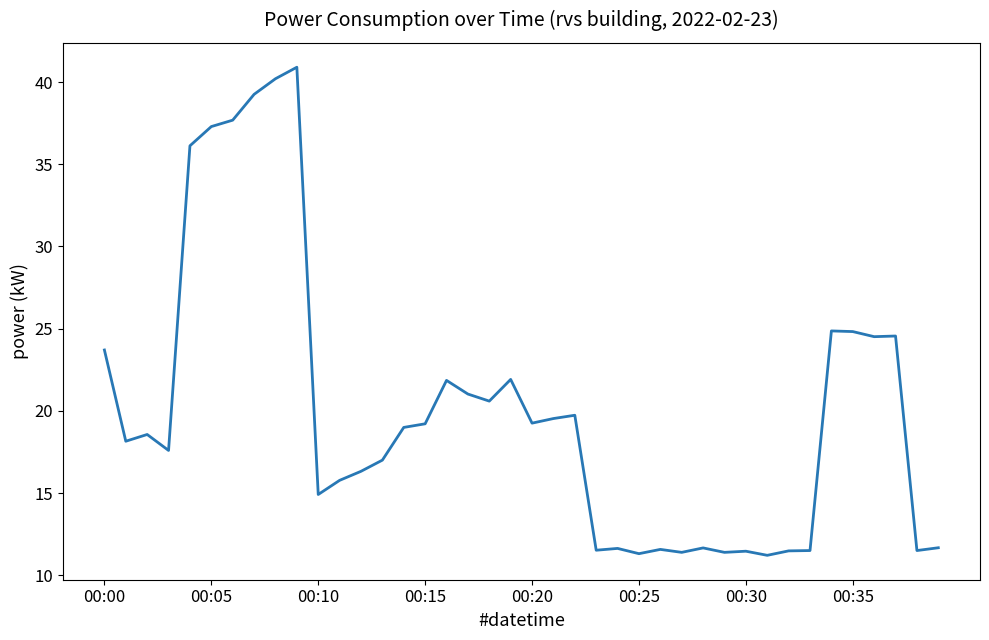

What is the smallest value displayed?

11.2